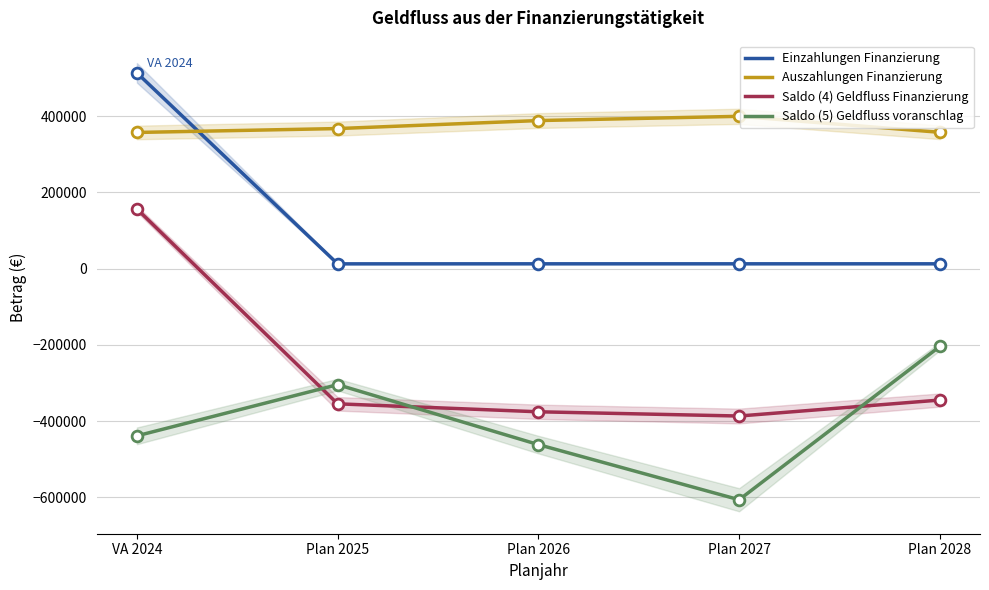

Which series contains the lowest Y value?

Saldo (5) Geldfluss voranschlag